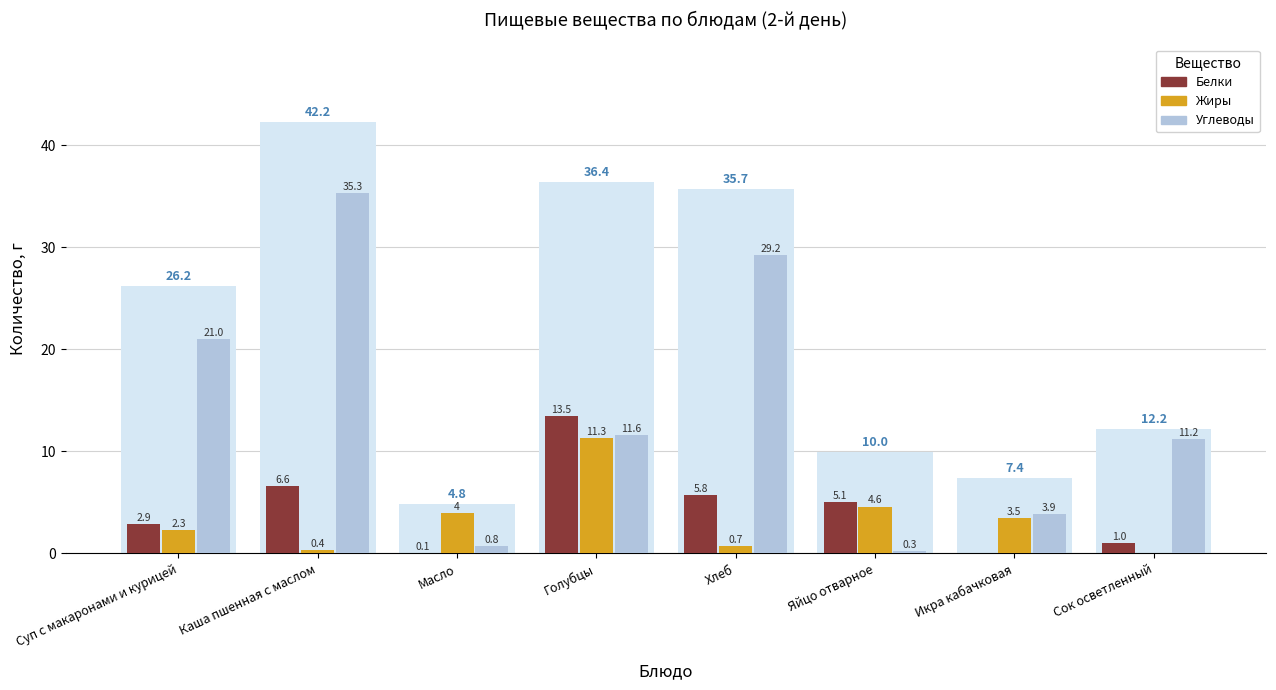

Is the value of Белки at Икра кабачковая greater than the value of Углеводы at Голубцы?

No